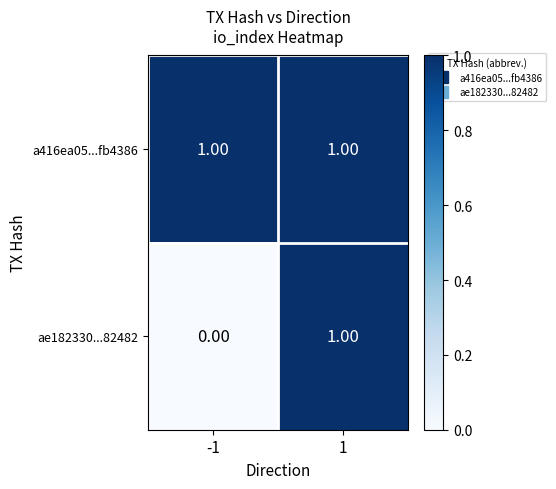

Which series has the widest spread of values?

ae182330...82482